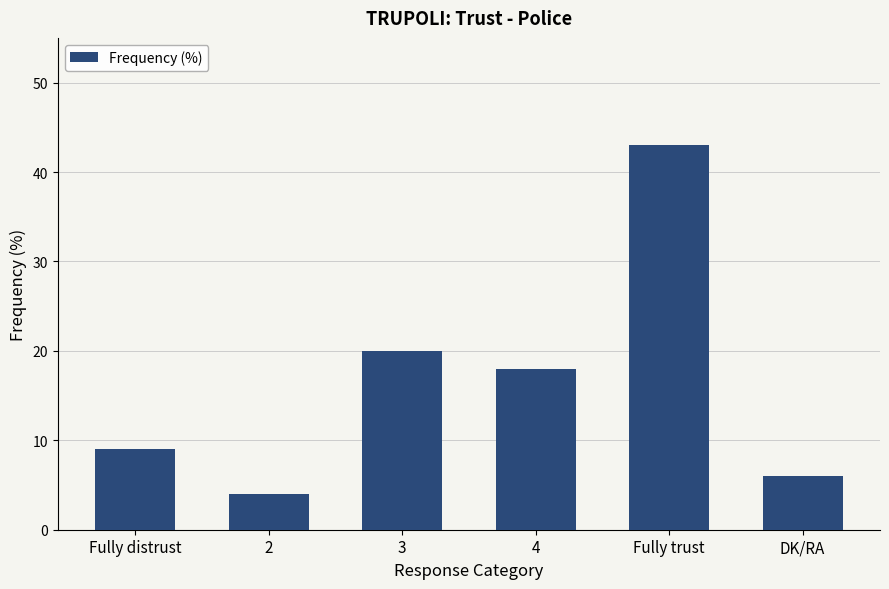

How many data points are less than 18?

3